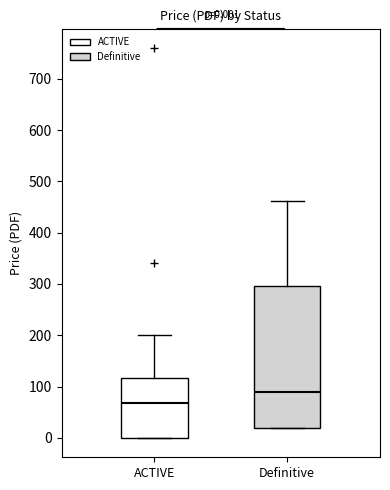

Which box has the highest median line?

Definitive